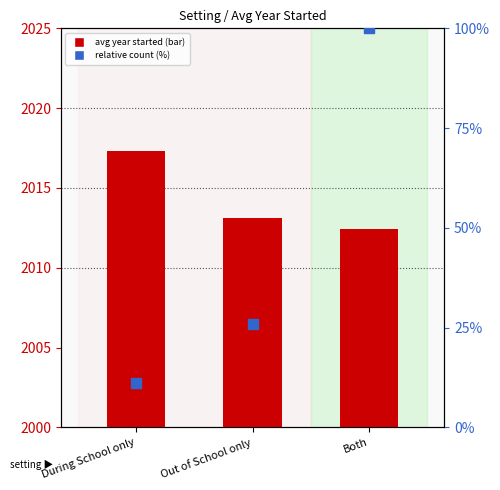

Is the value of relative count (%) at Both greater than the value of avg year started at Out of School only?

No